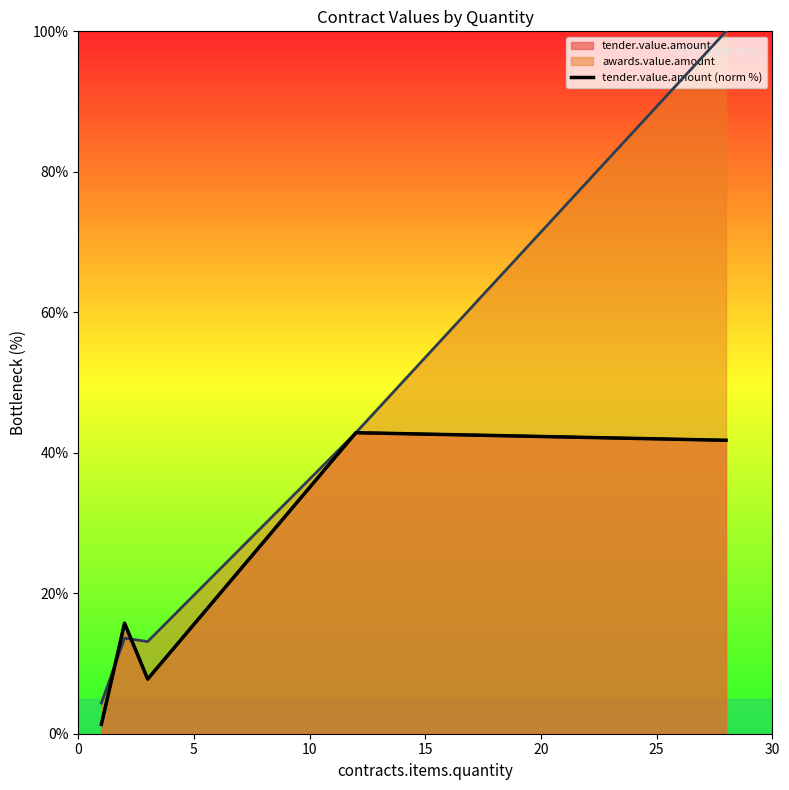

What is the sum of all values?

109.5